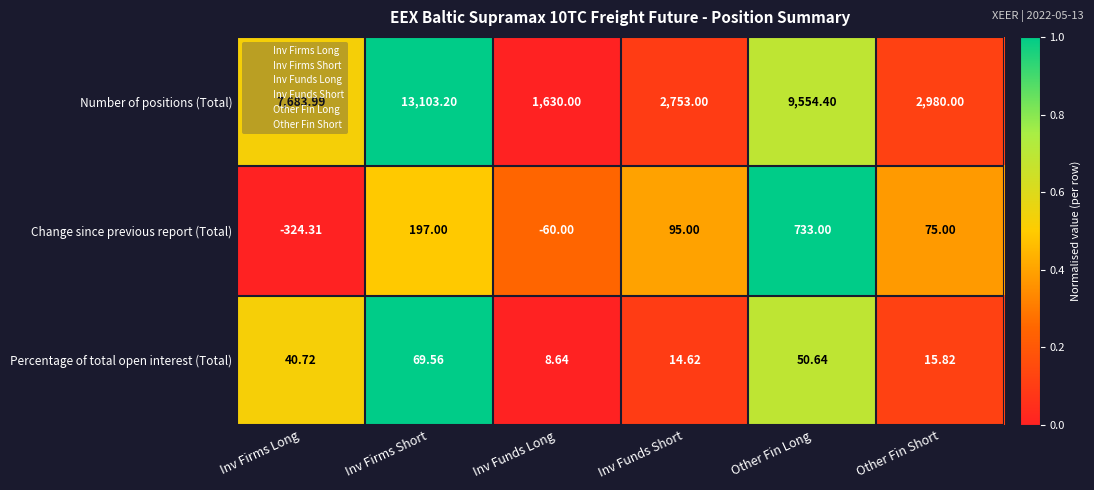

Which series has the widest spread of values?

Number of positions (Total)